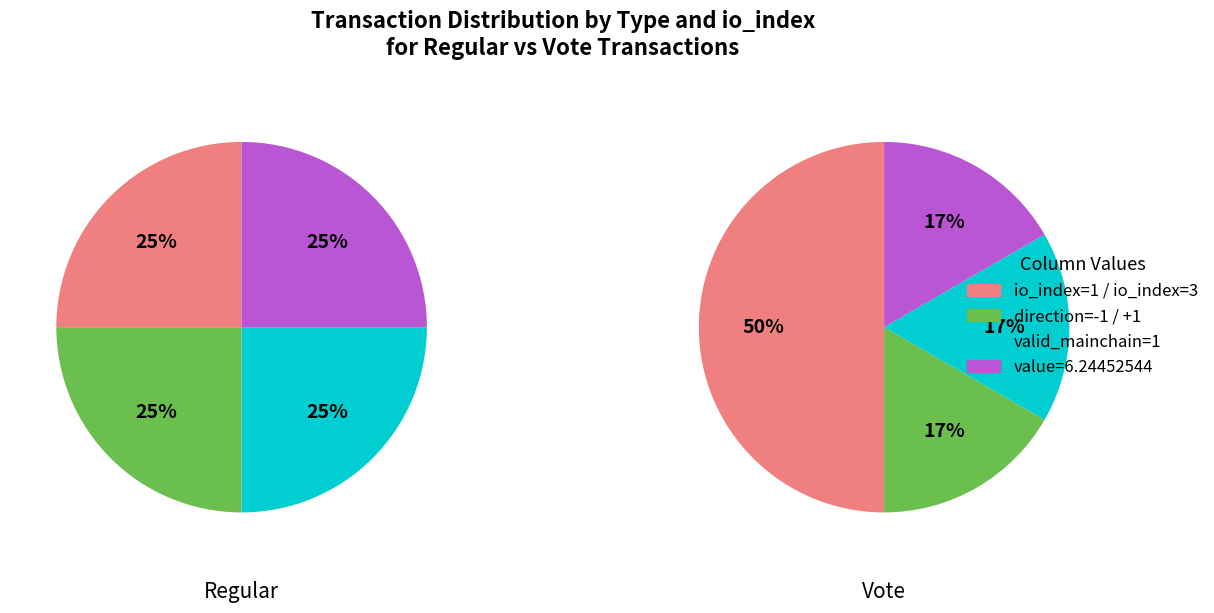

Between io_index=1 and direction=-1/+1, which series saw the biggest shift?

Vote